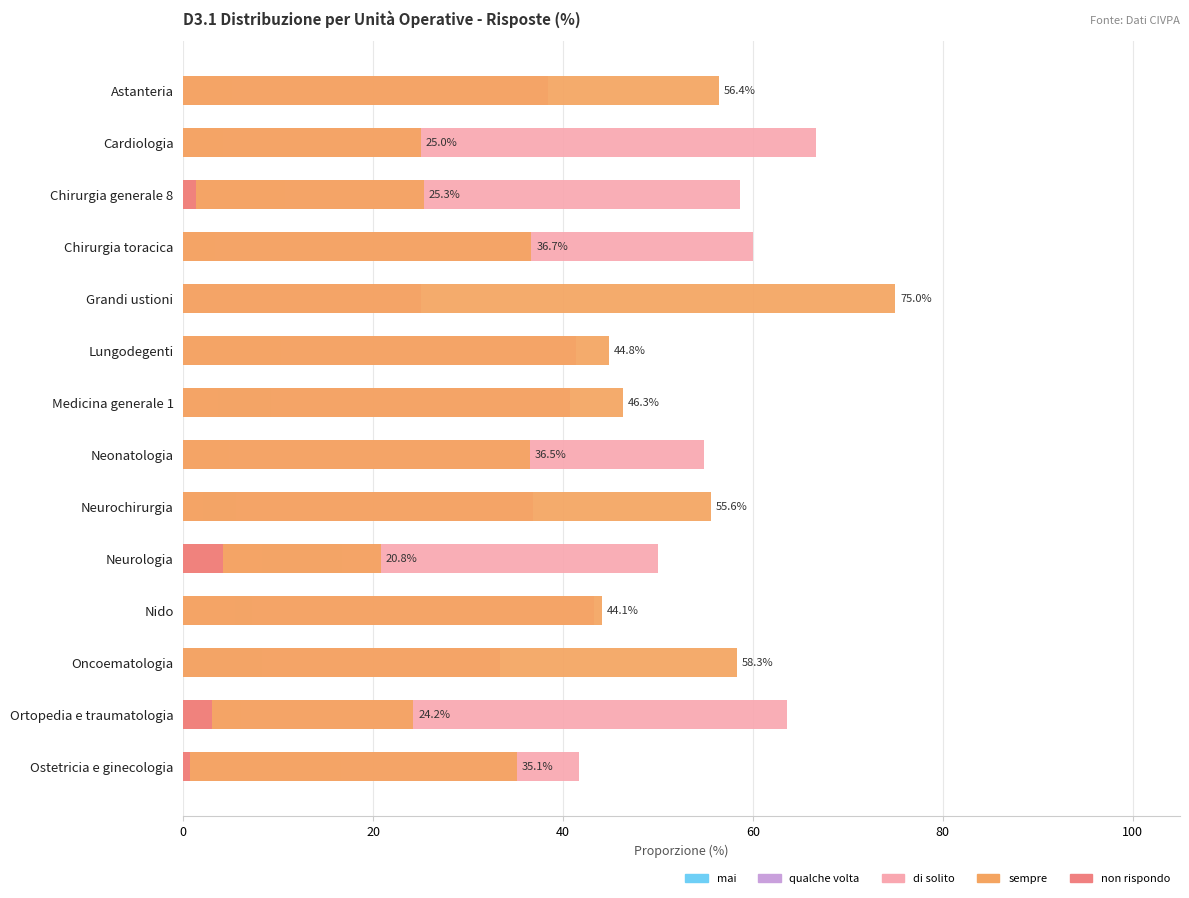

How many bars are there in each group?

5